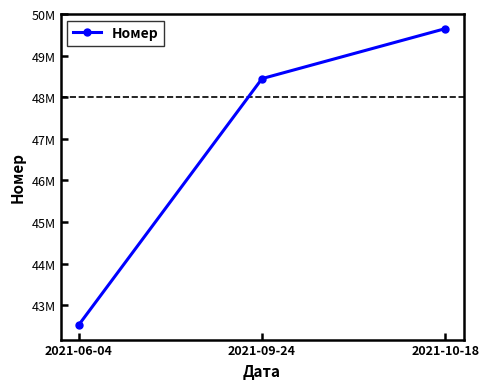

True or false: the data shows 13156554 at 2021-06-04.

False